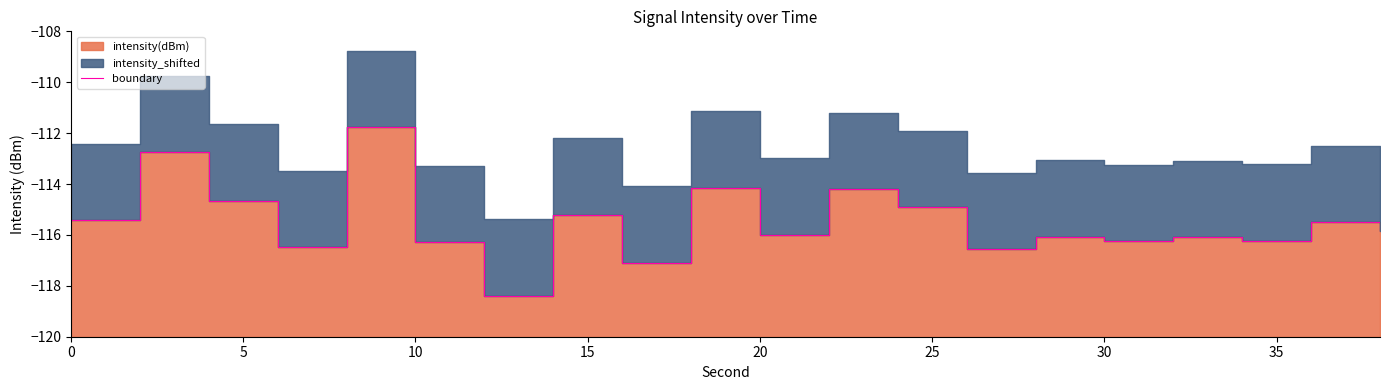

What is the value of the 3rd point from the left?

-114.7